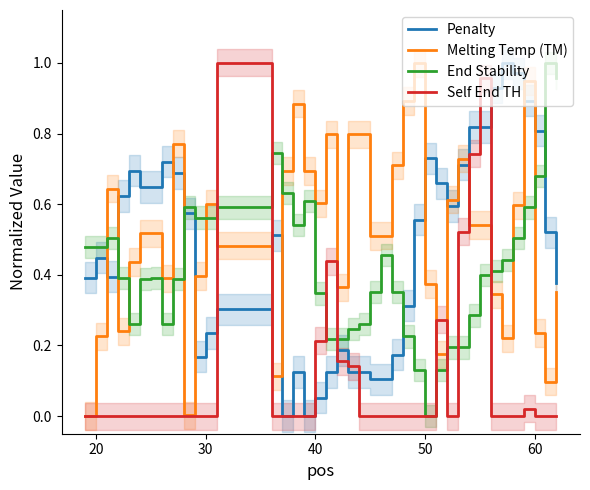

True or false: Self End TH has a value of 0.0 at 50.

True